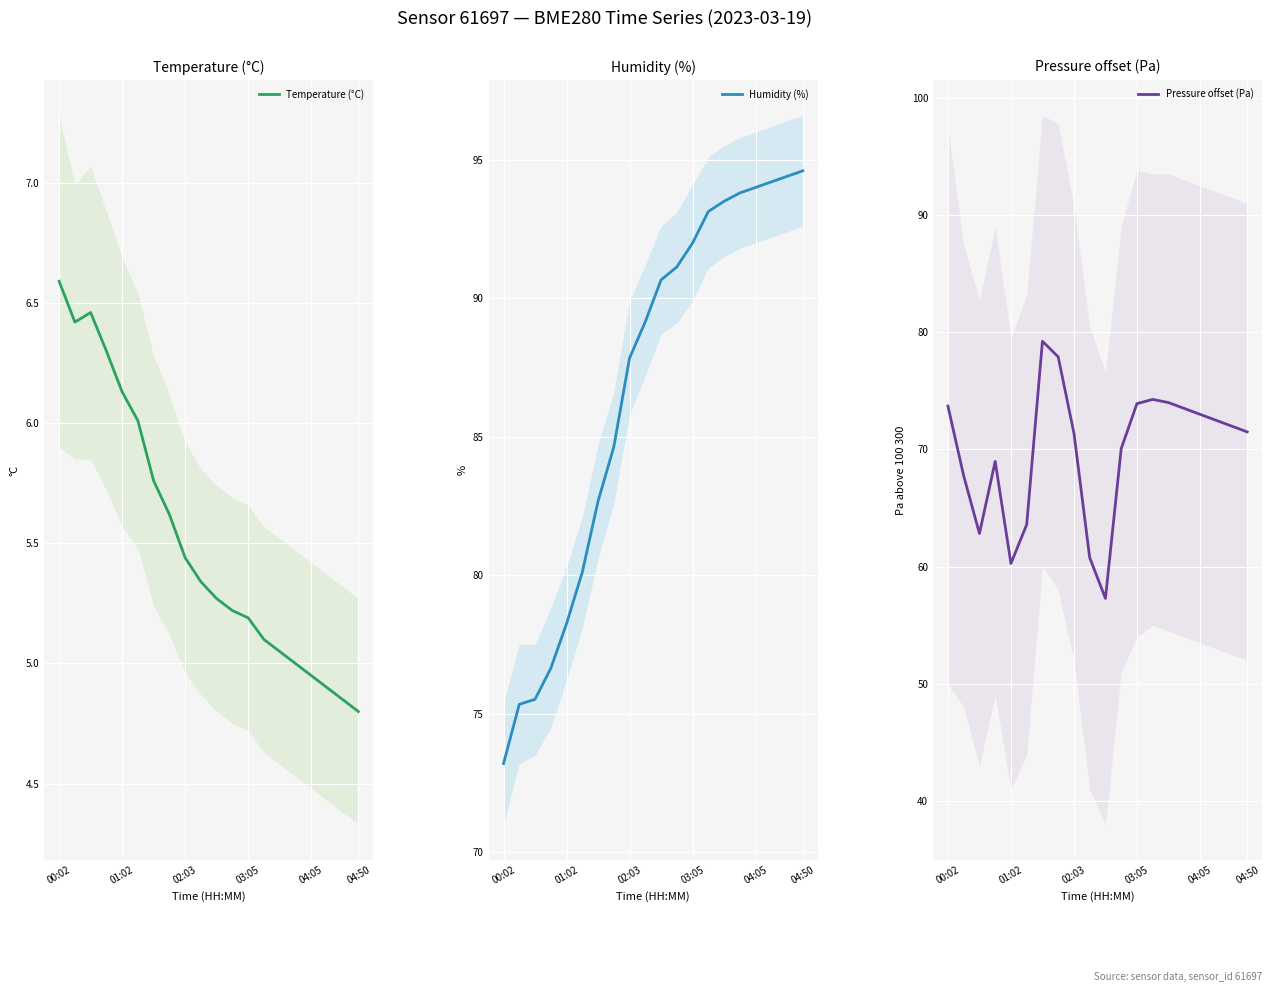

At which category is the sum across all series the highest?

14